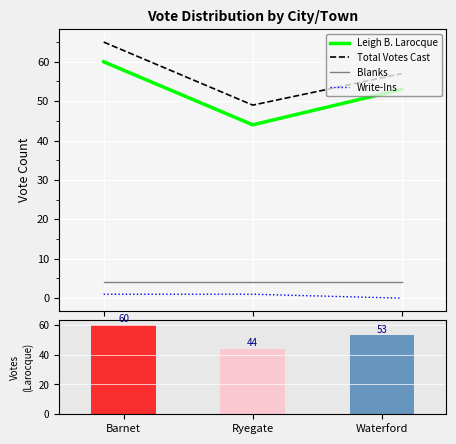

Reading right to left, extract all data points from this chart.

Leigh B. Larocque: 53	44	60
Total Votes Cast: 57	49	65
Blanks: 4	4	4
Write-Ins: 0	1	1